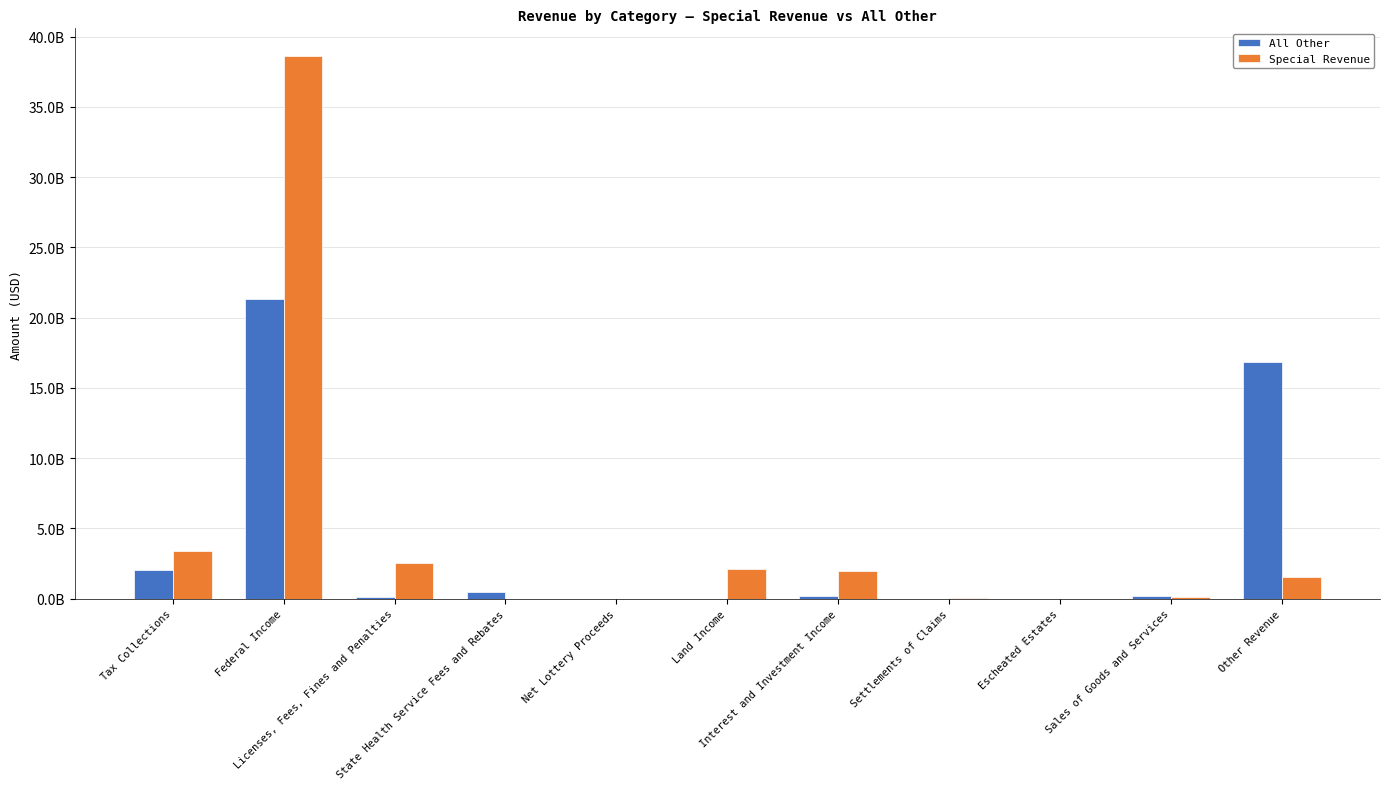

What are all the series names shown in the legend?

All Other, Special Revenue